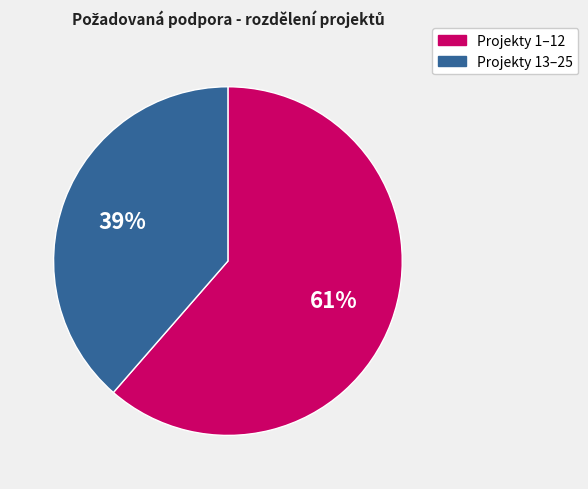

To the nearest percent, what is the average slice percentage?

50%